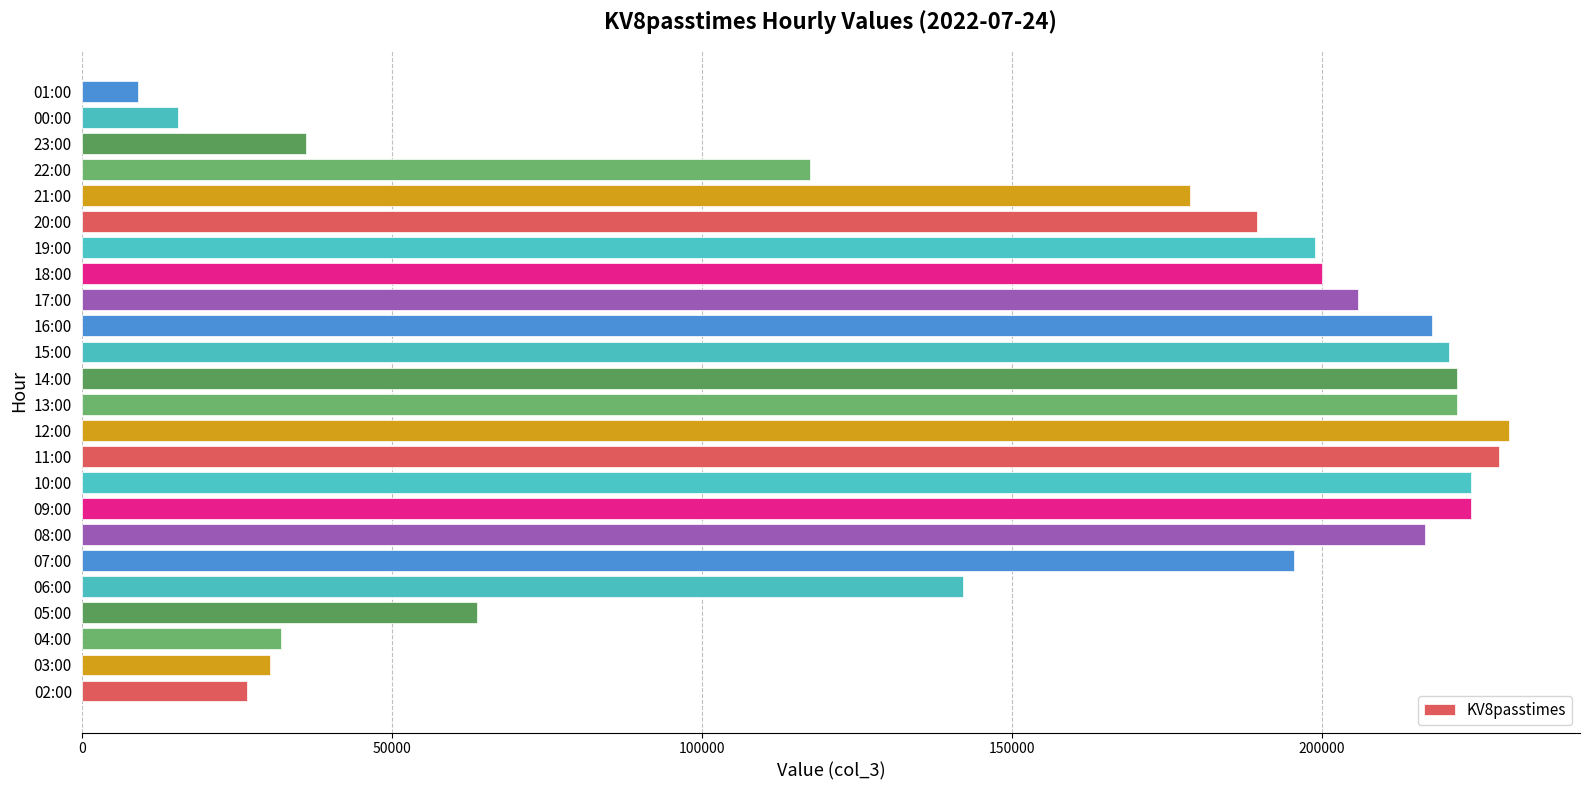

What is the approximate value at 06:00, to the nearest 100?

142100